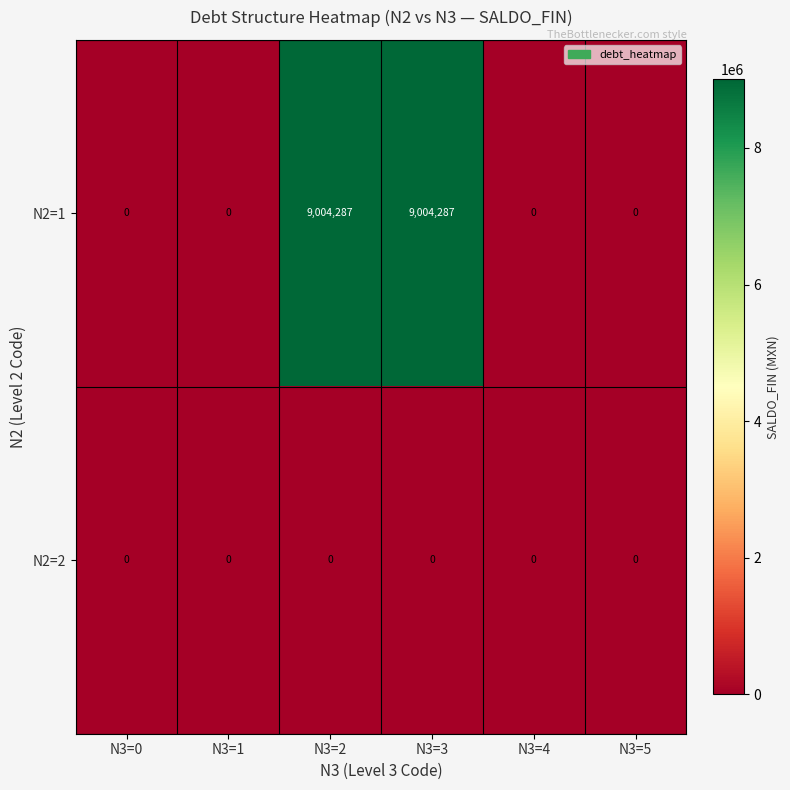

True or false: N2=1 has a value of 0 at N3=5.

True